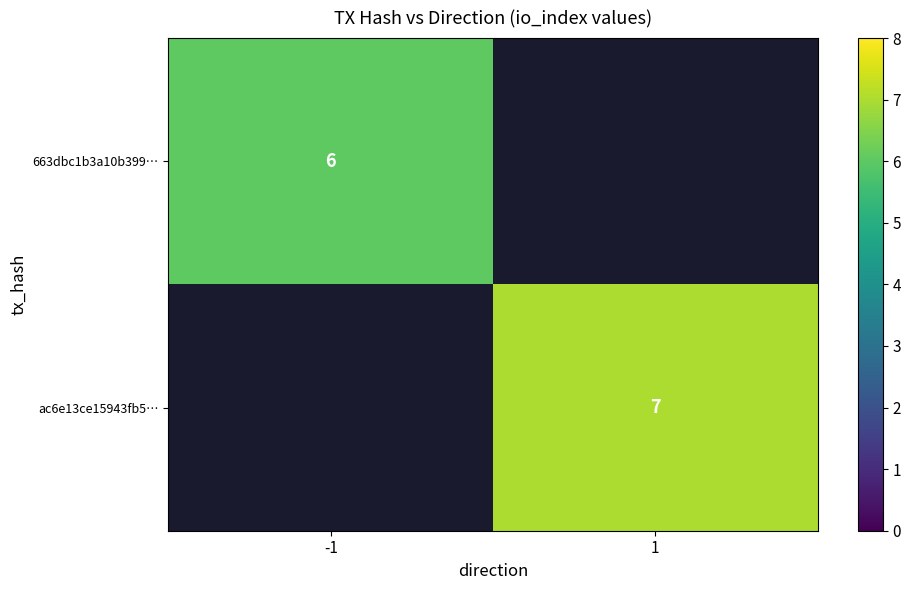

Is it true that ac6e13ce15943fb5… equals 7 at 1?

True